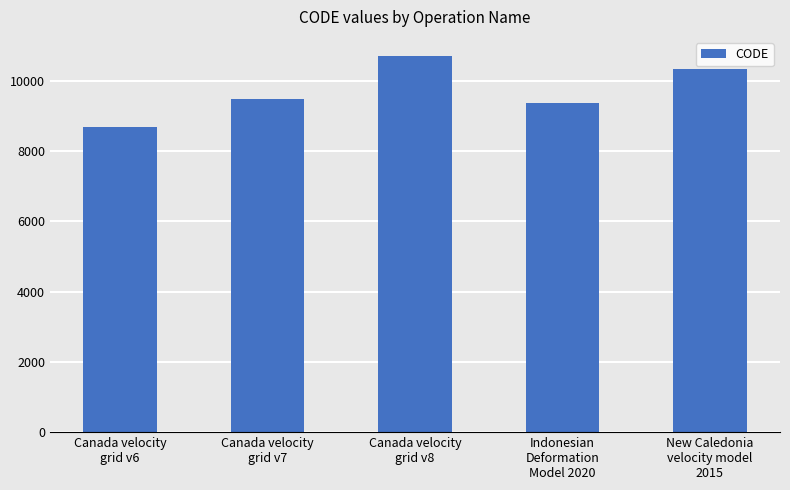

The value at New Caledonia
velocity model
2015 is 3675. True or false?

False